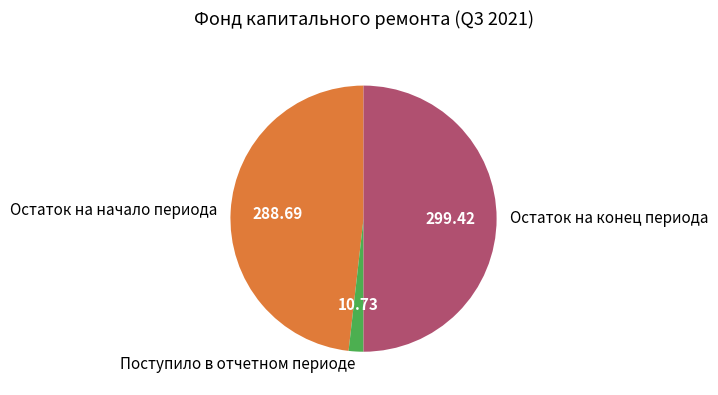

Is the sum of Остаток на начало периода and Остаток на конец периода greater than half?

Yes